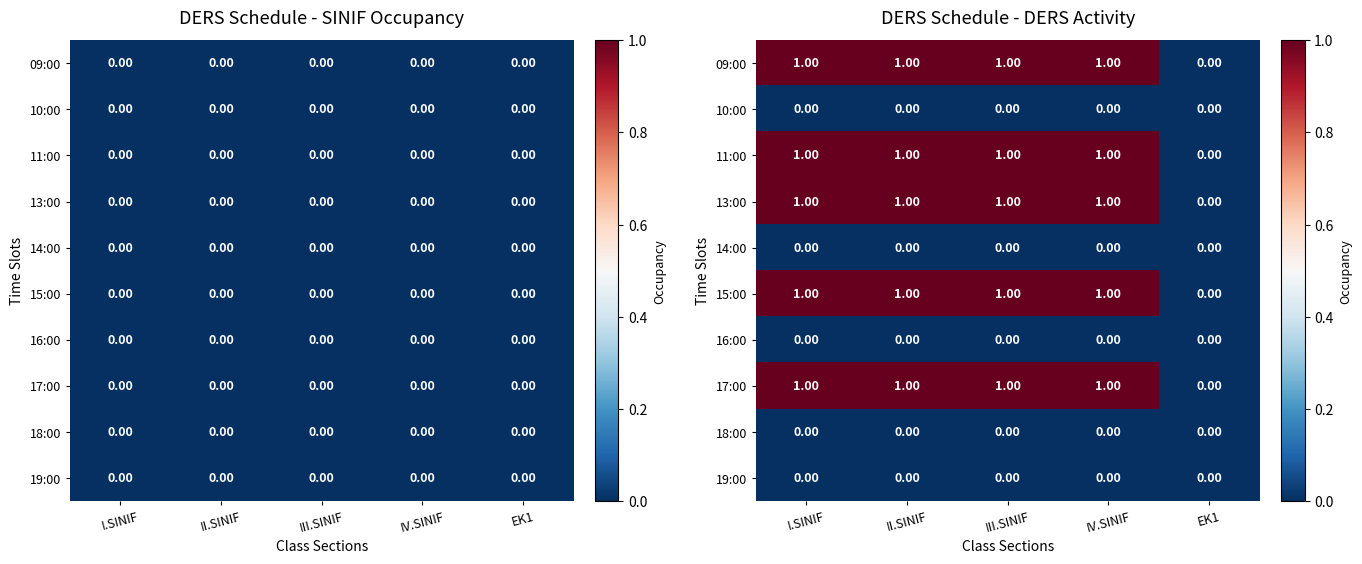

List the series in order of their peak value, lowest first.

10:00, 14:00, 16:00, 18:00, 19:00, 09:00, 11:00, 13:00, 15:00, 17:00